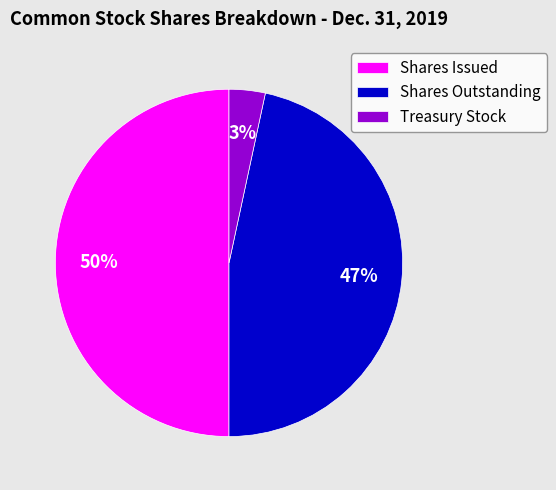

What is the smallest slice in the pie chart?

Treasury Stock